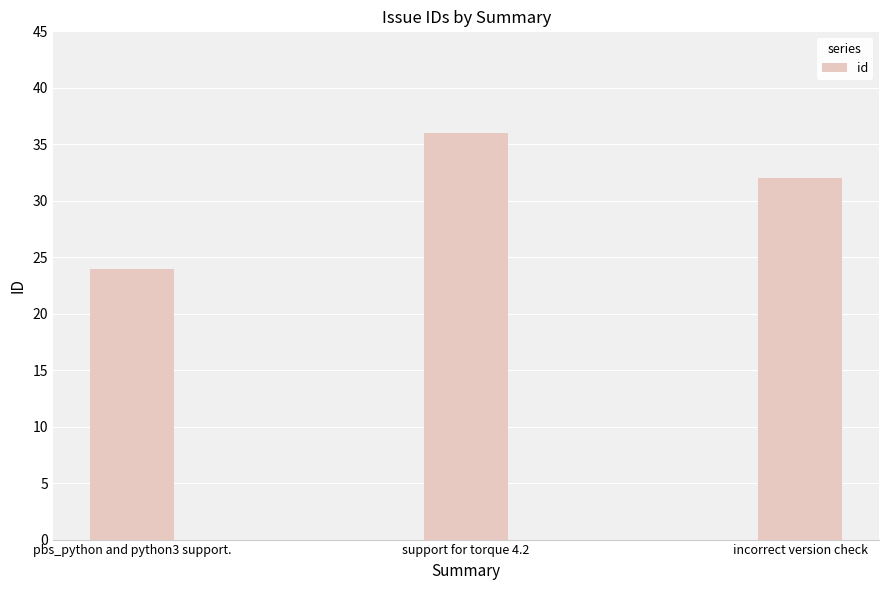

What is the difference between the maximum and minimum values?

12